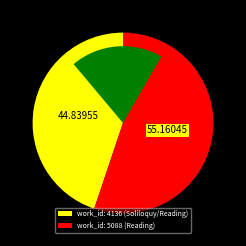

What is the change in value from work_id: 4136 (Soliloquy/Reading) to work_id: 5088 (Reading)?

+952